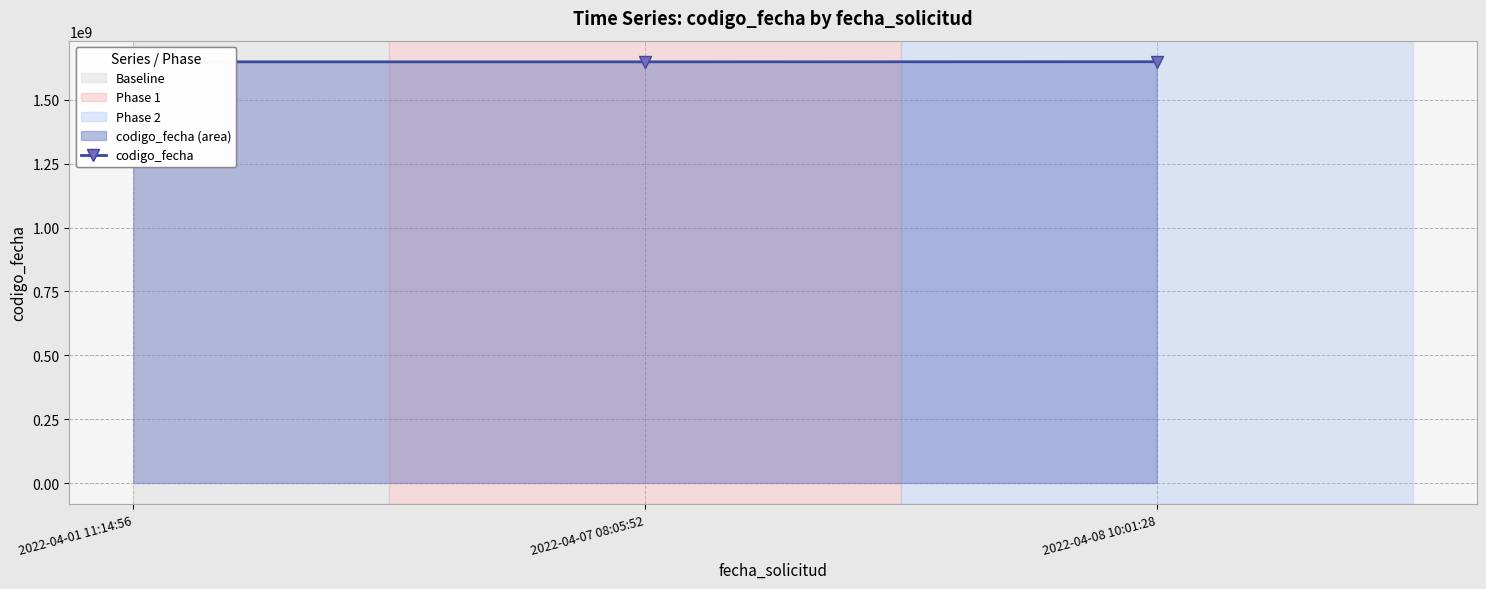

What position from the left is 2022-04-08 10:01:28?

3